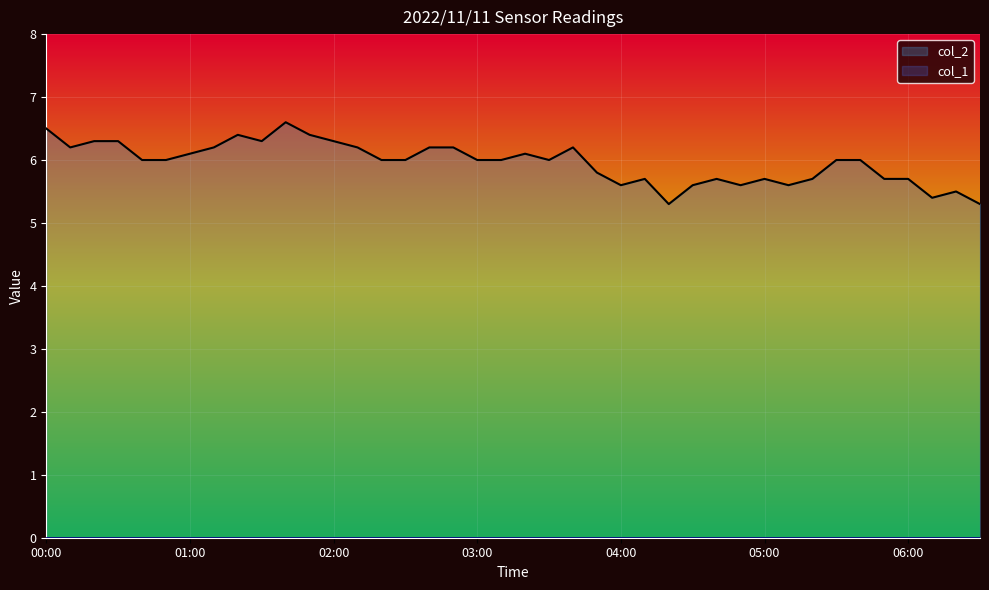

What is the greatest value displayed?

6.6